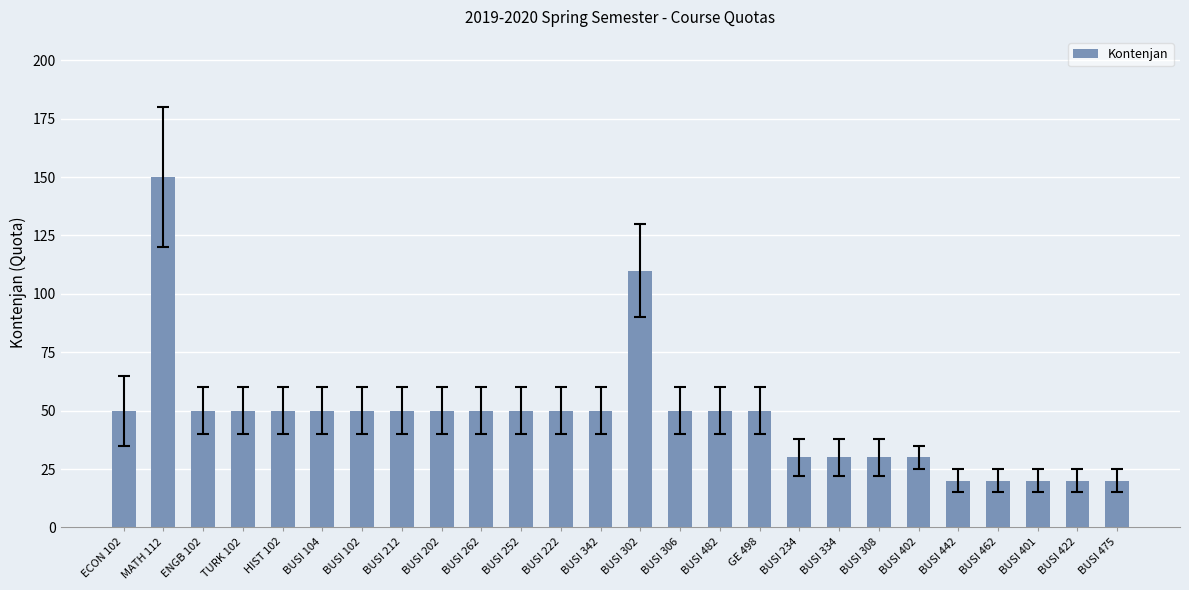

What is the change in value from BUSI 302 to GE 498?

-60